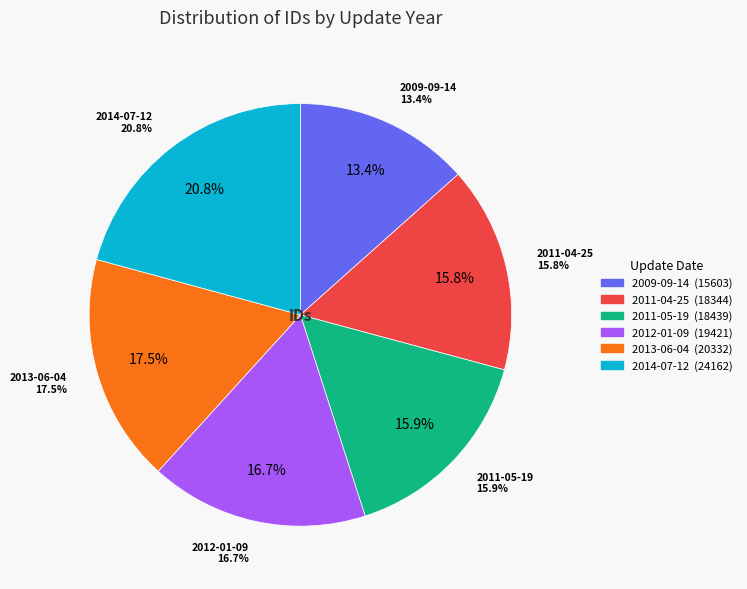

What is the change in value from 2009-09-14 to 2014-07-12?

+8559